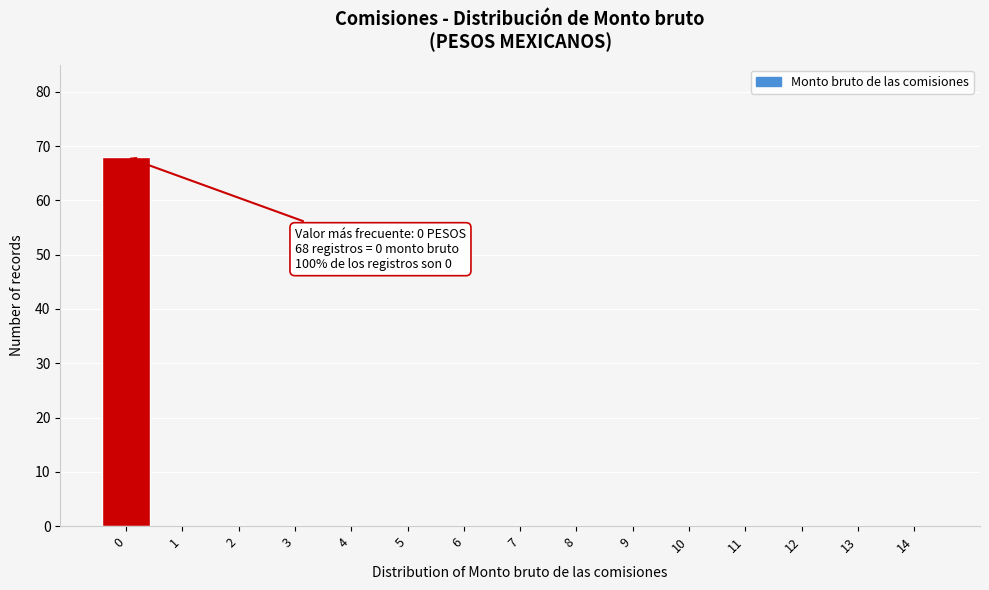

Reading left to right, extract all data points from this chart.

0=68	1=0	2=0	3=0	4=0	5=0	6=0	7=0	8=0	9=0	10=0	11=0	12=0	13=0	14=0